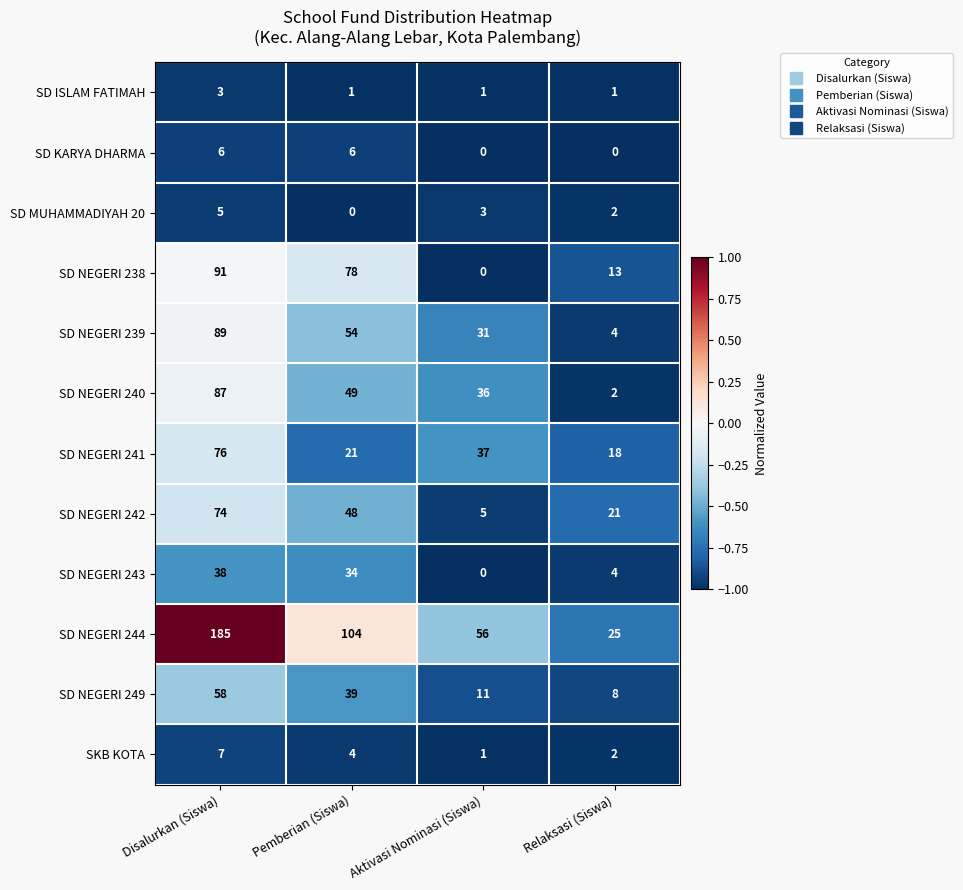

At how many categories does at least one series exceed 0?

4